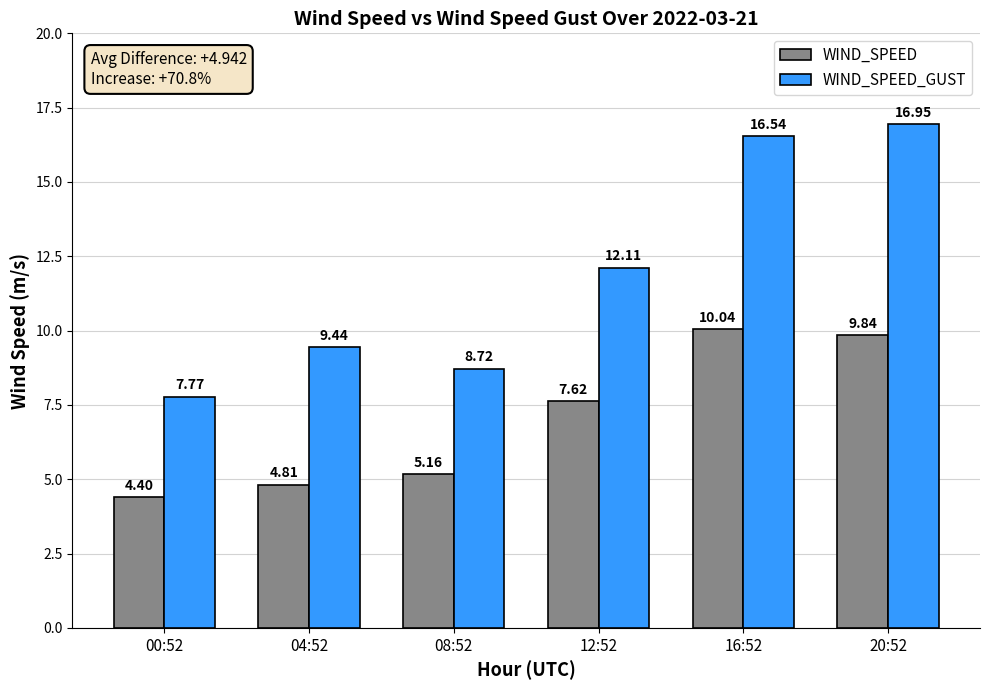

What is the difference between the maximum and minimum values in the WIND_SPEED series?

5.6